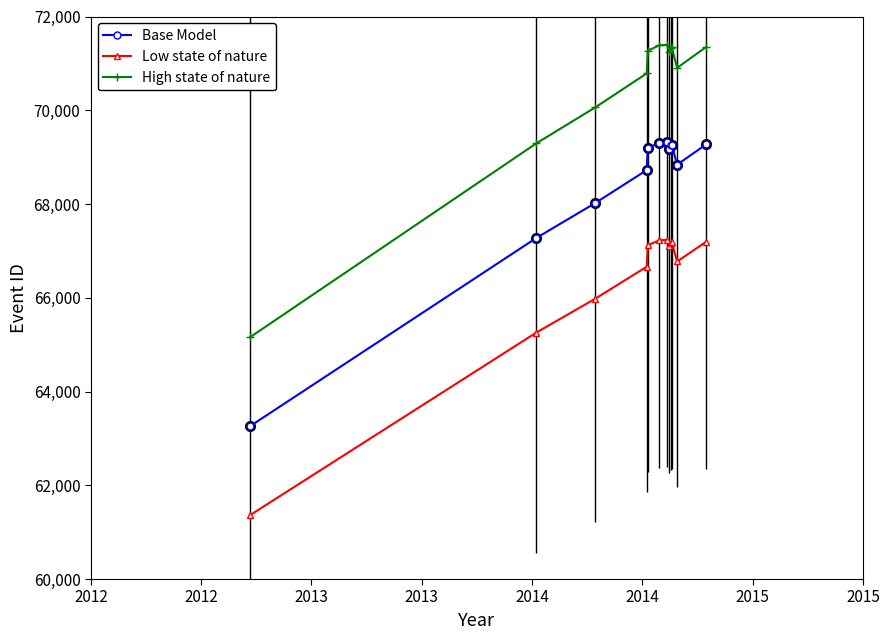

Which series has the widest spread of values?

High state of nature